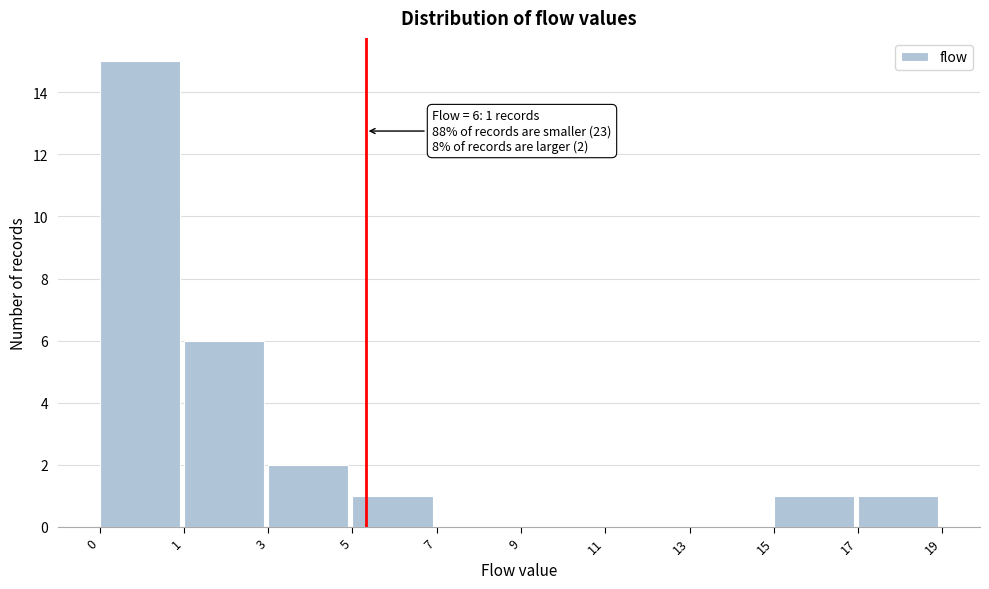

Reading left to right, extract all data points from this chart.

0=15	1=6	3=2	5=1	7=0	9=0	11=0	13=0	15=1	17=1